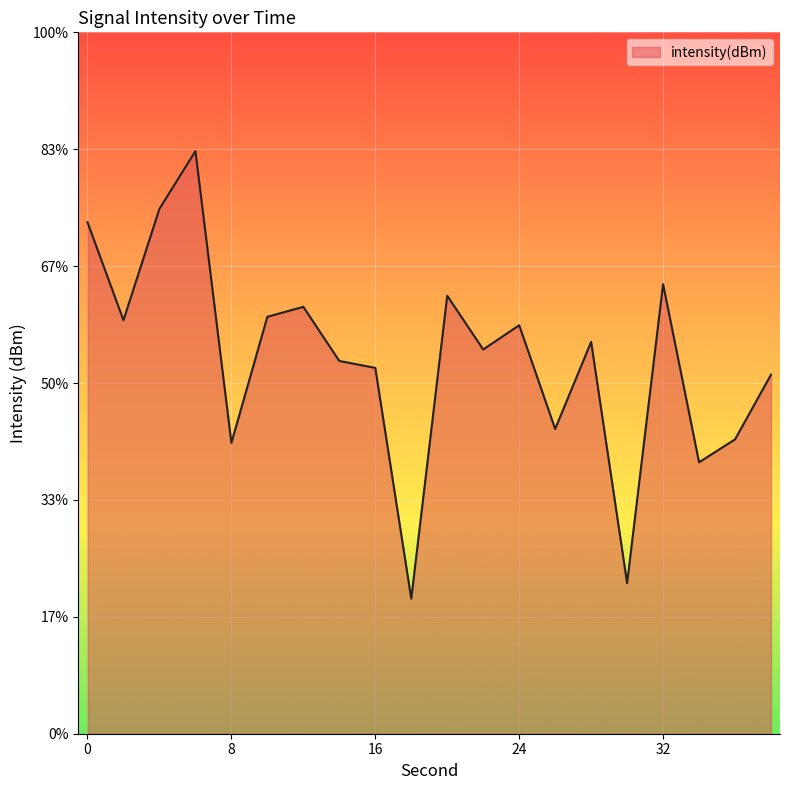

Reading right to left, what are all the values shown in this chart?

38=-124.6	36=-127.4	34=-128.4	32=-120.8	30=-133.6	28=-123.2	26=-127.0	24=-122.5	22=-123.6	20=-121.3	18=-134.2	16=-124.4	14=-124.1	12=-121.7	10=-122.2	8=-127.6	6=-115.1	4=-117.5	2=-122.3	0=-118.1